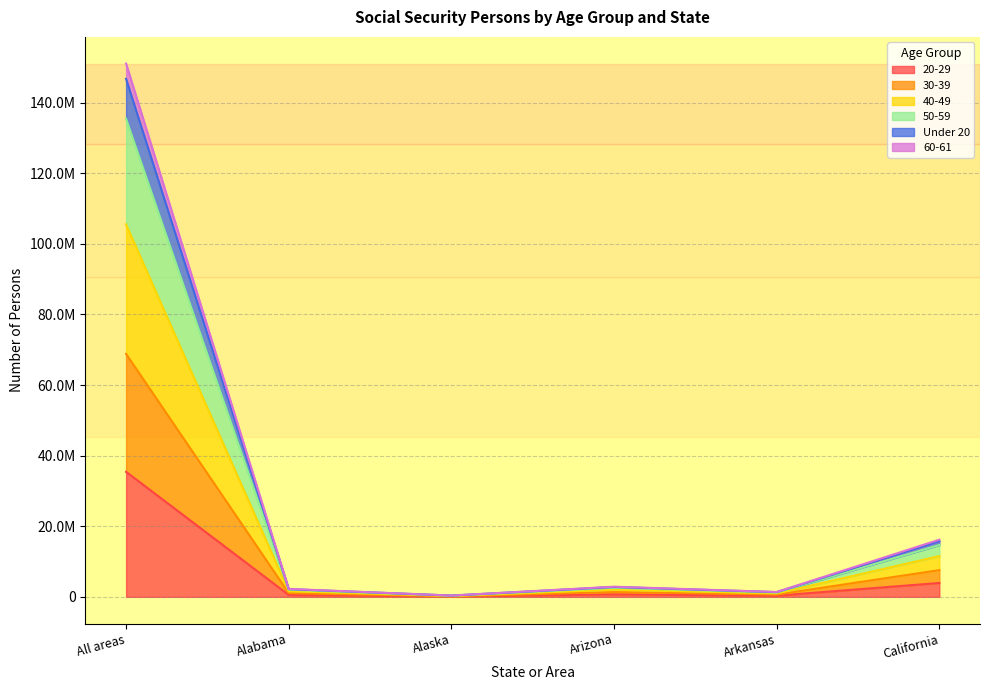

What are all the series names shown in the legend?

20-29, 30-39, 40-49, 50-59, Under 20, 60-61